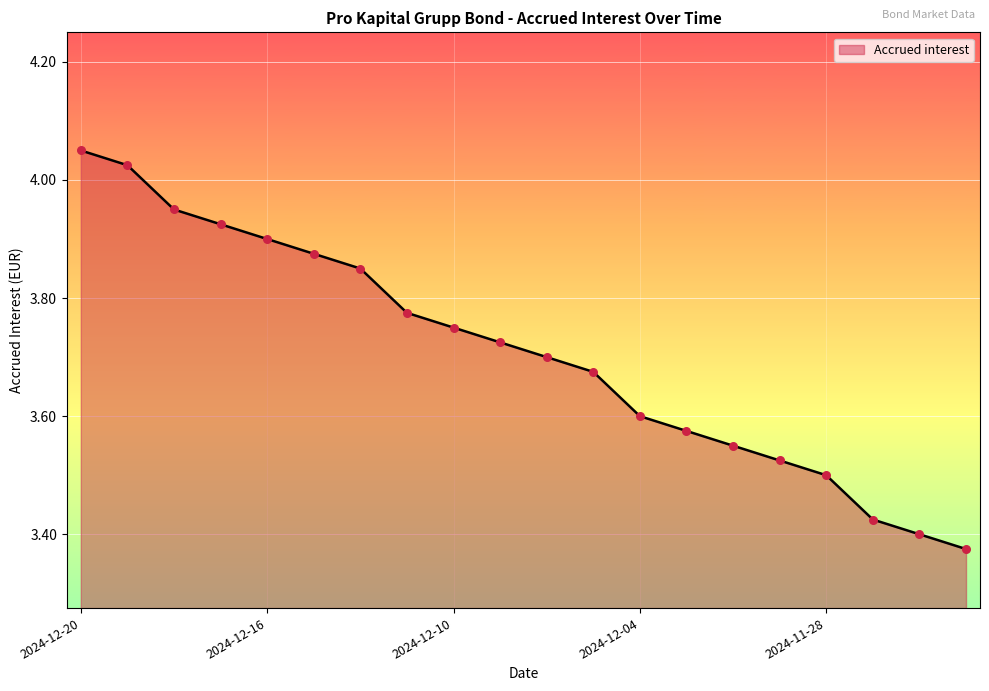

What is the difference between the maximum and minimum values?

0.7